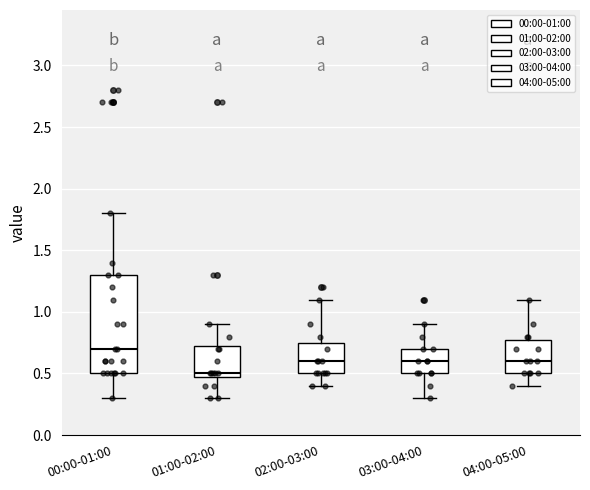

Which box's median line is the lowest?

01:00-02:00